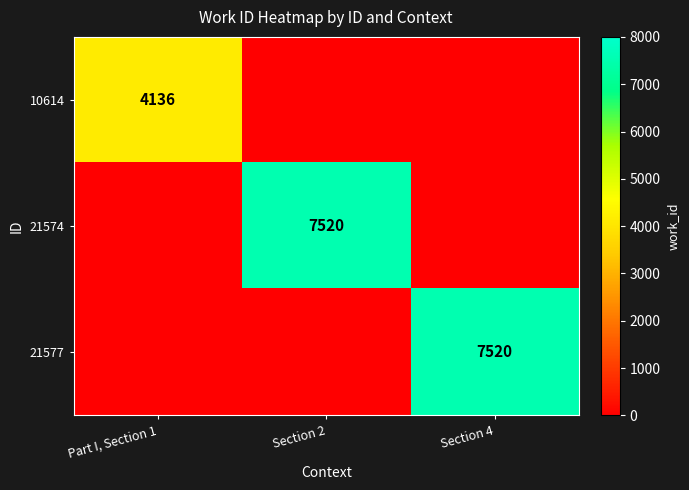

The 10614 series shows 4136 at Part I, Section 1. True or false?

True